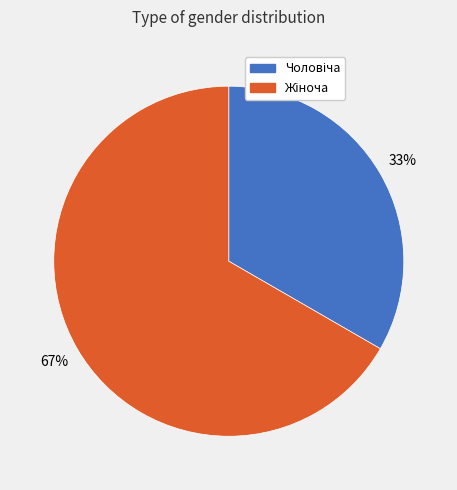

Is there any slice that represents more than half of the pie?

Yes